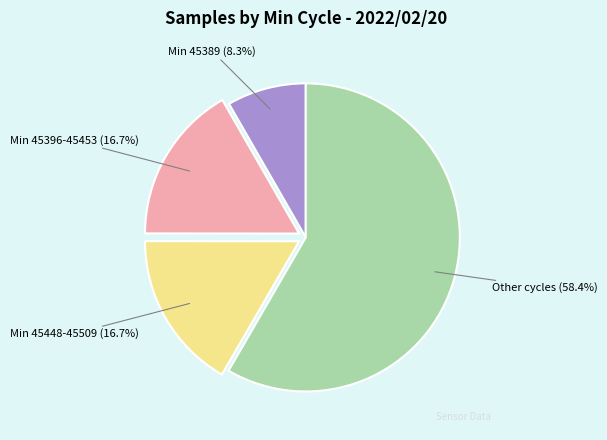

Is there any slice that represents more than half of the pie?

Yes